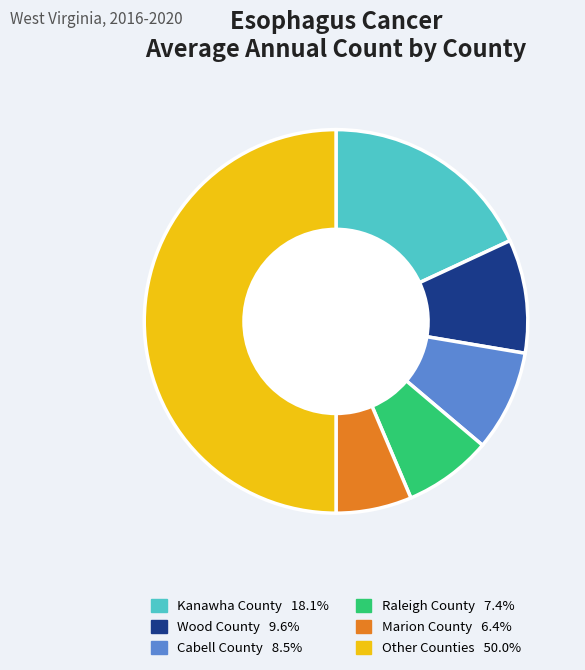

Count the number of slices in the pie.

6